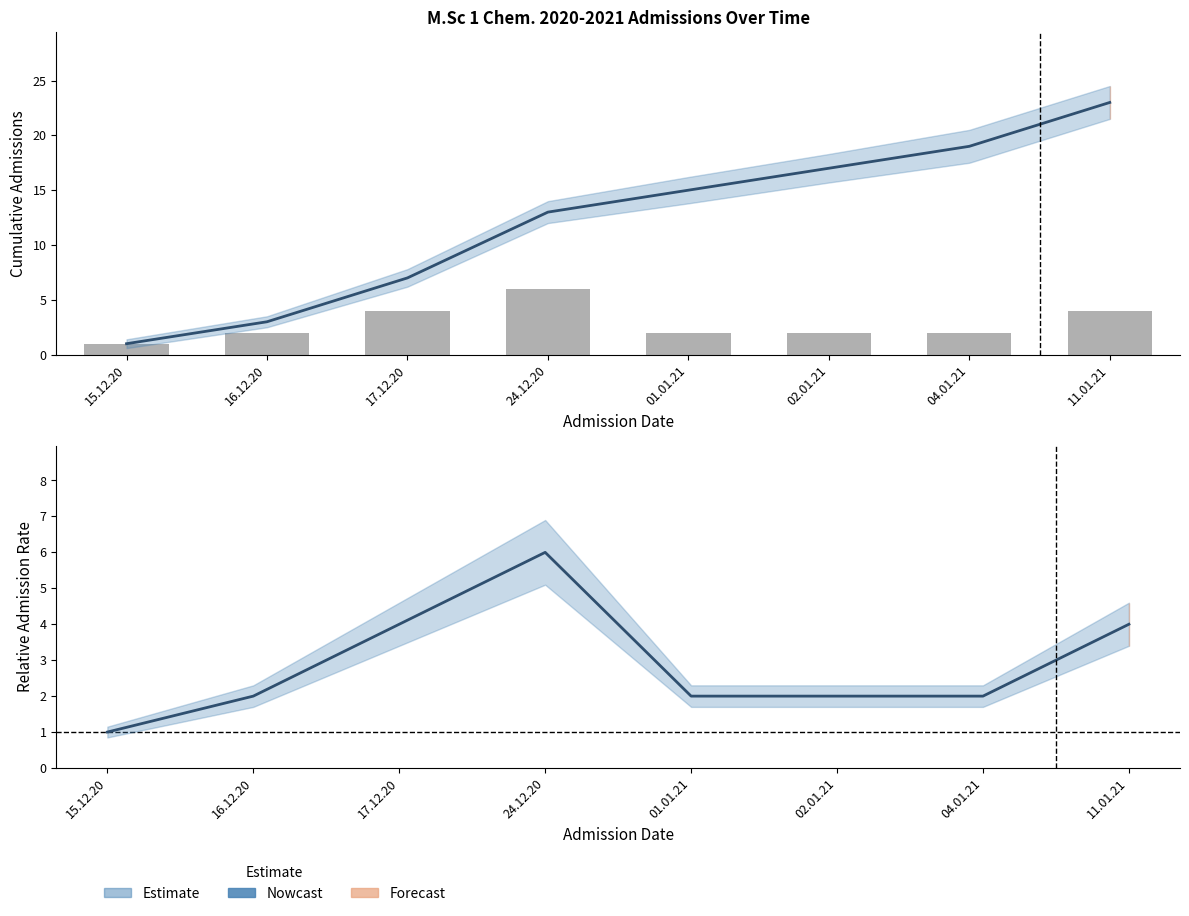

Which series has the largest total across all categories?

Cumulative Count